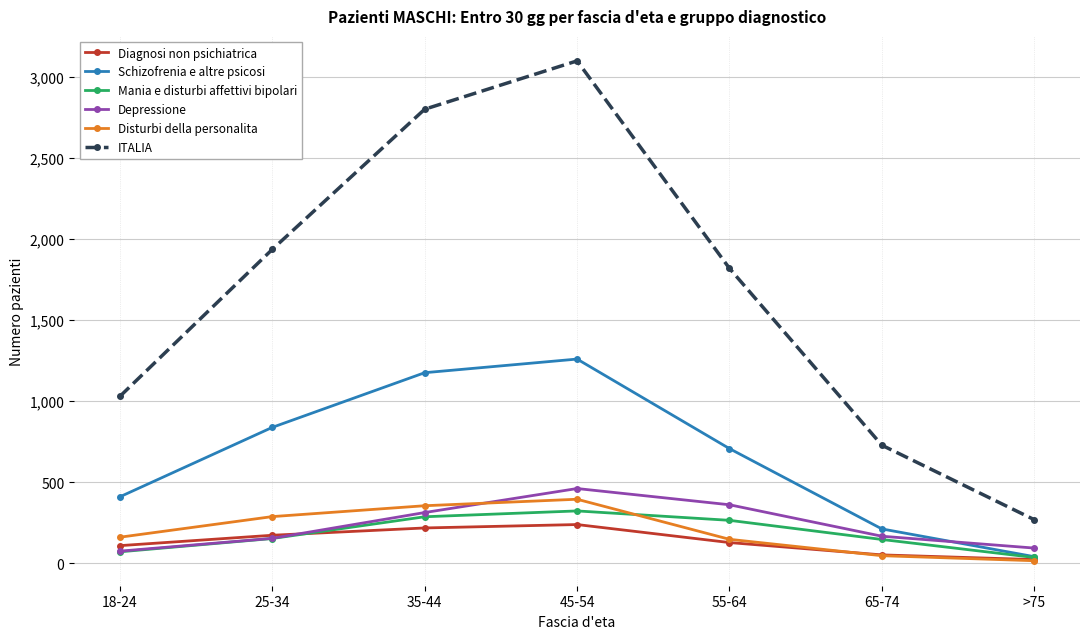

At which label is ITALIA closest to 1683?

55-64